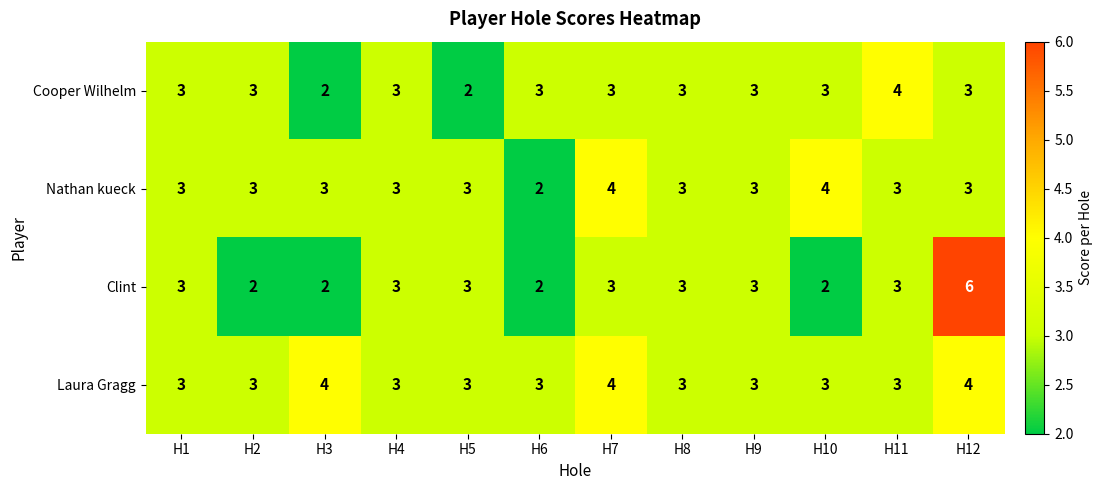

At which category is the sum across all series the highest?

H12